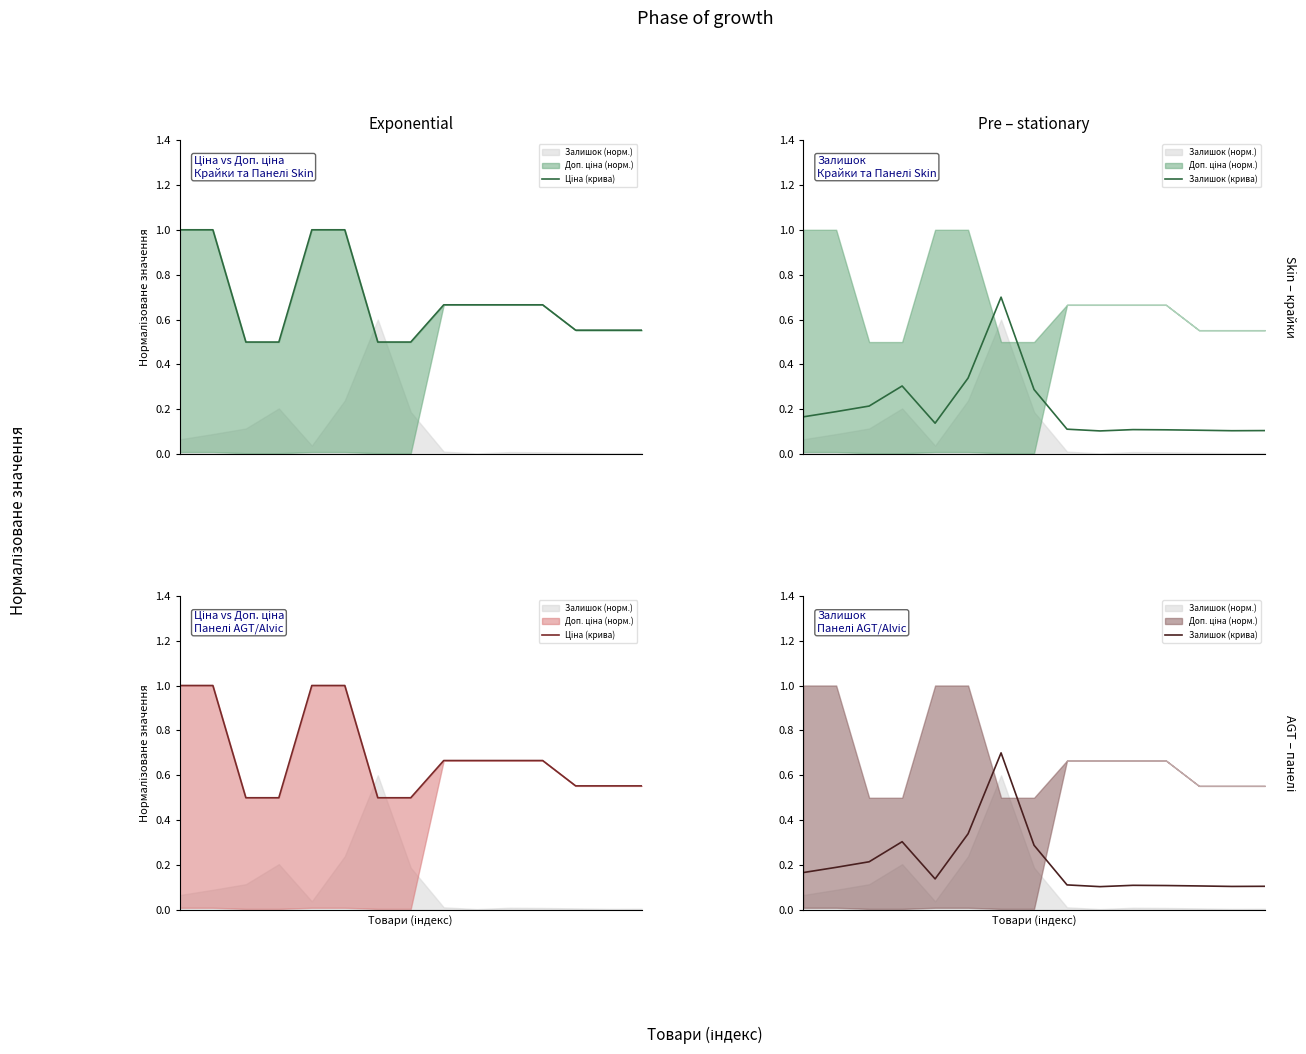

Reading left to right, extract all data points from this chart.

Ціна (крива): 0=1.0	1=1.0	2=0.5	3=0.5	4=1.0	5=1.0	6=0.5	7=0.5	8=0.7	9=0.7	10=0.7	11=0.7	12=0.6	13=0.6	14=0.6
Залишок (крива): 0=0.2	1=0.2	2=0.2	3=0.3	4=0.1	5=0.3	6=0.7	7=0.3	8=0.1	9=0.1	10=0.1	11=0.1	12=0.1	13=0.1	14=0.1